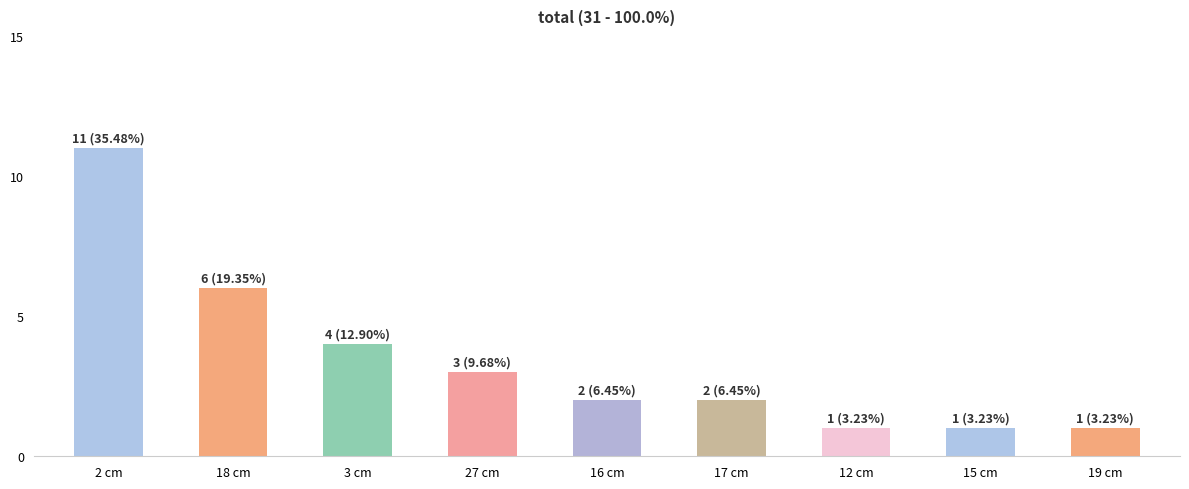

What is the maximum value shown in the chart?

11